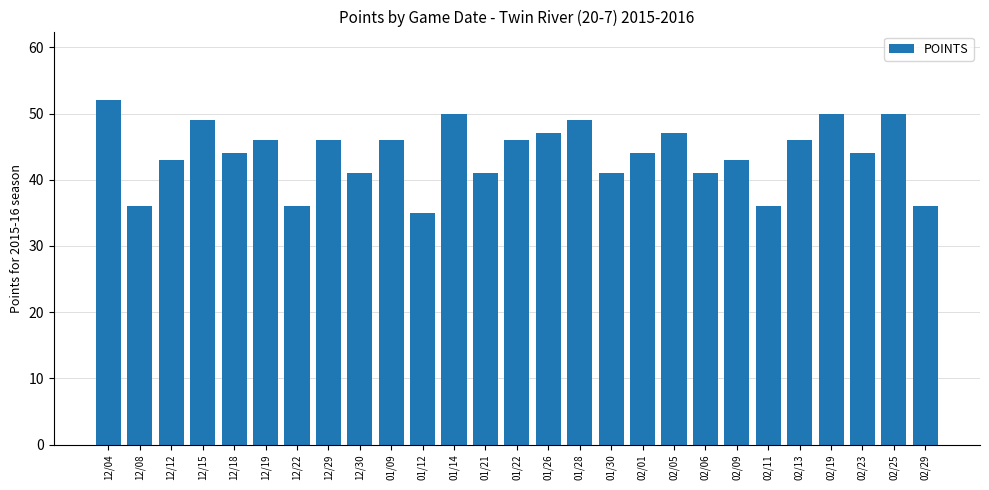

Between 02/23 and 02/06, which is larger?

02/23